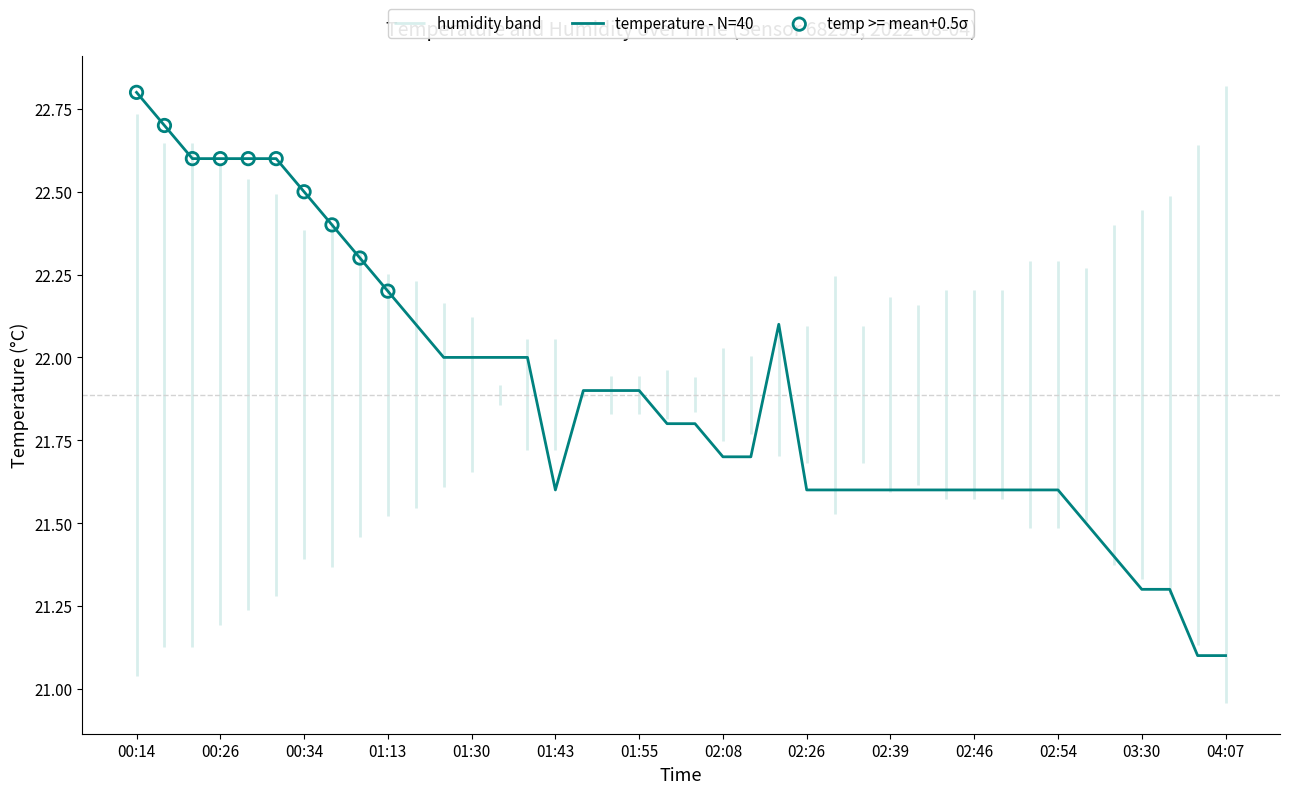

What is the change in value from 02:24 to 02:36?

-0.5